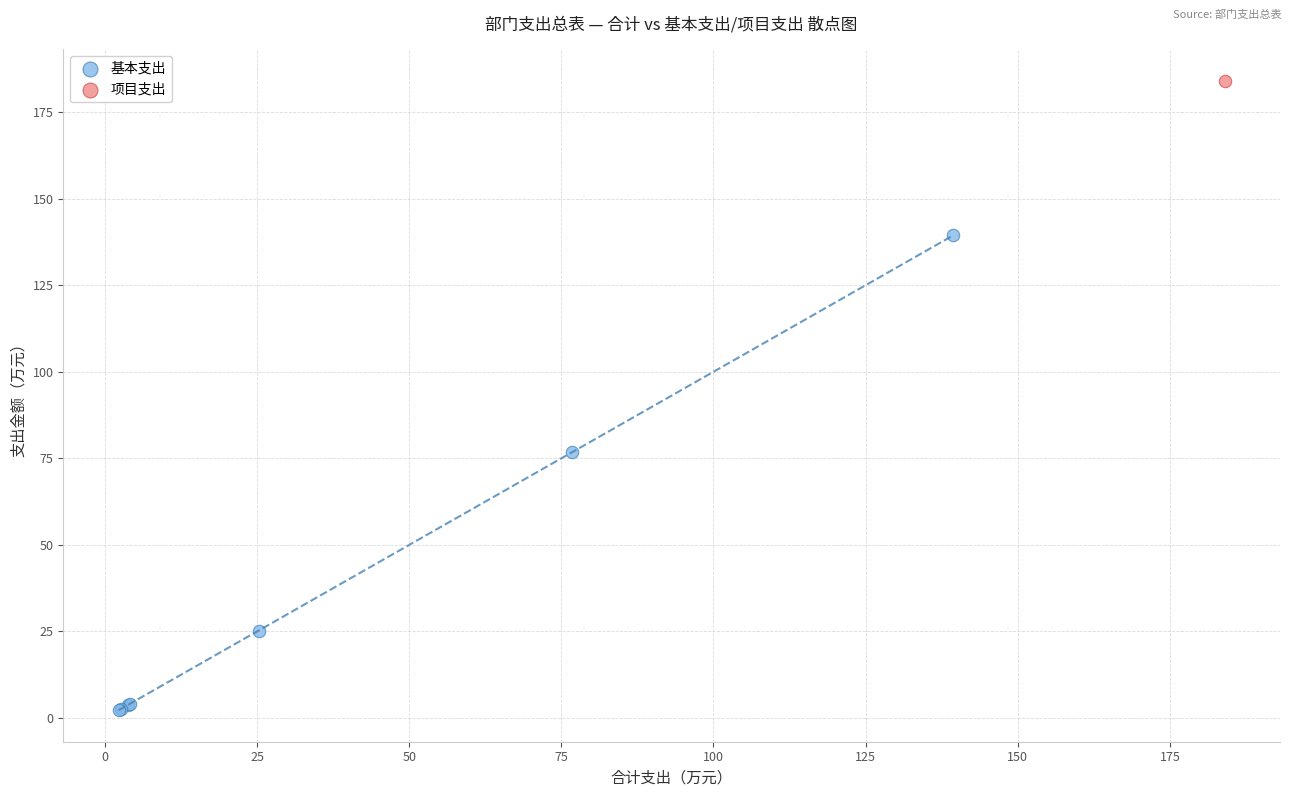

What are all the series names shown in the legend?

基本支出, 项目支出